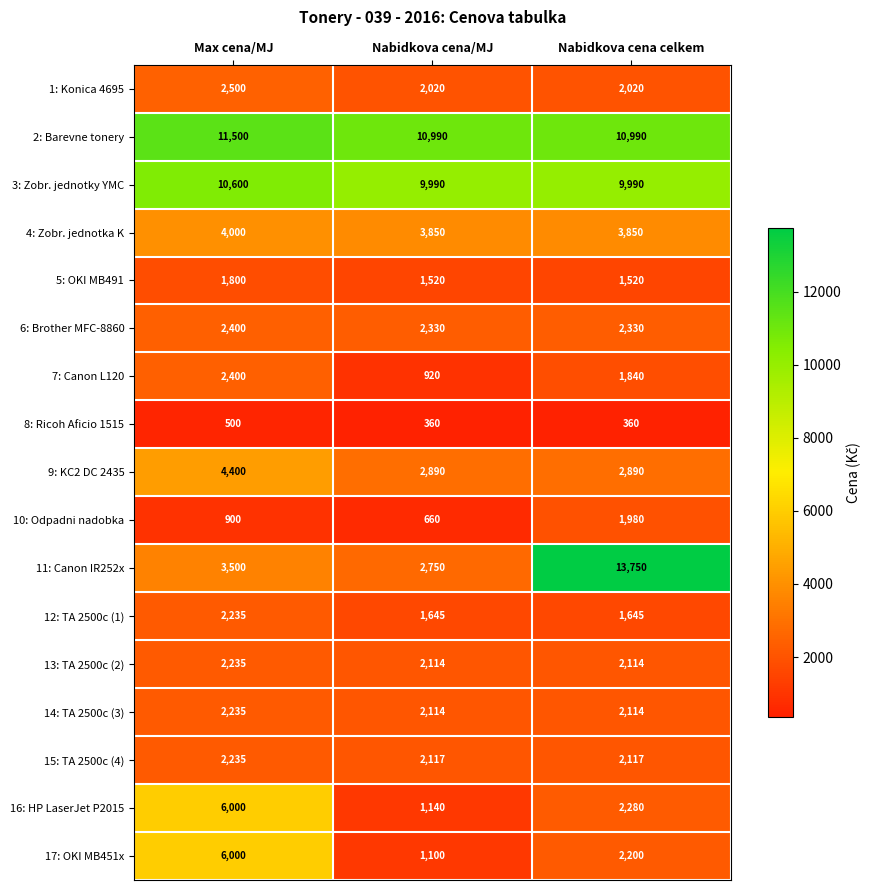

Rank the categories by 7: Canon L120 value from highest to lowest.

Max cena/MJ, Nabidkova cena celkem, Nabidkova cena/MJ